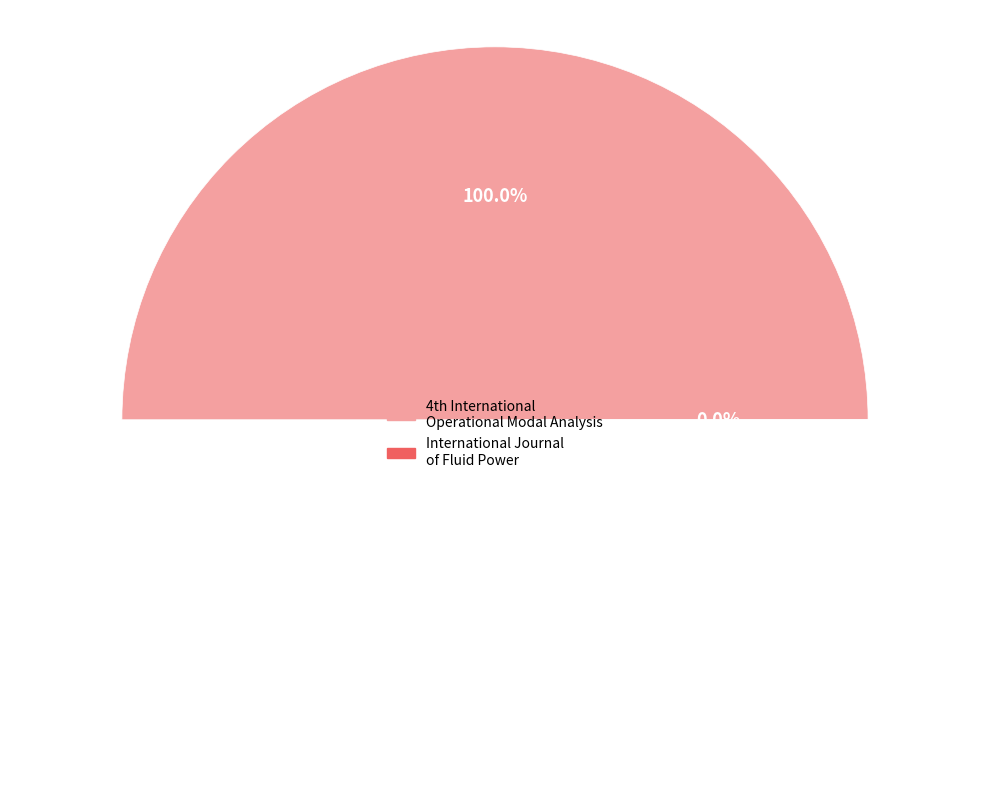

Count the number of slices in the pie.

2